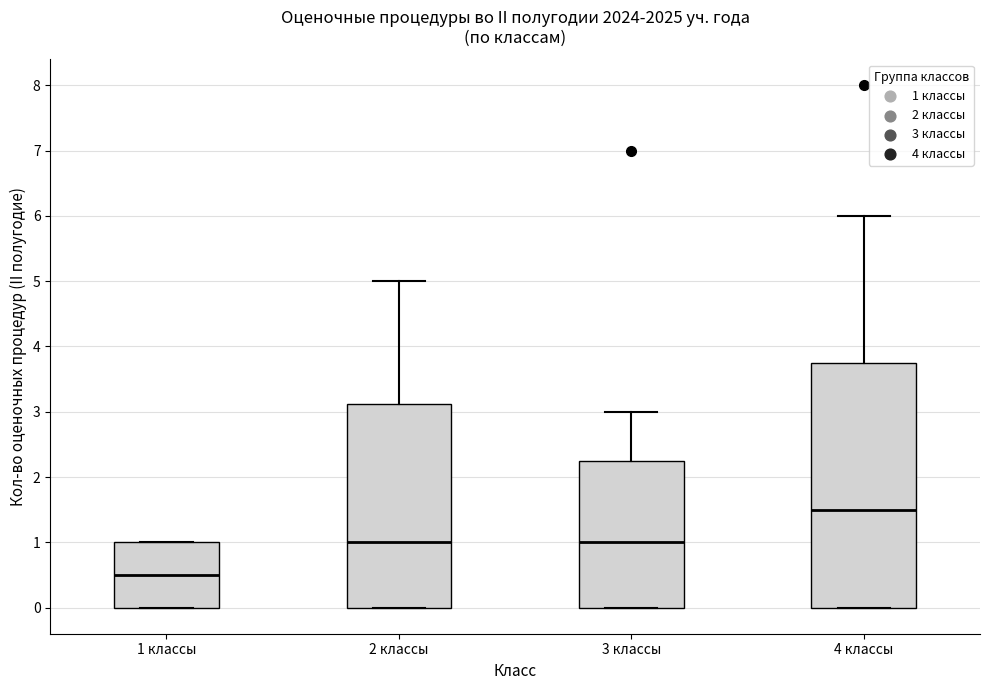

Reading left to right, read every box against the y-axis: the position of its median line, the range the box covers, and the ends of its whiskers. The values are not printed on the chart, so give them approximately, as read against the axis.

1 классы: median 0.5, box 0.0 to 1.0, whiskers 0.0 to 1.0
2 классы: median 1.0, box 0.0 to 3.1, whiskers 0.0 to 5.0
3 классы: median 1.0, box 0.0 to 2.3, whiskers 0.0 to 3.0
4 классы: median 1.5, box 0.0 to 3.8, whiskers 0.0 to 6.0